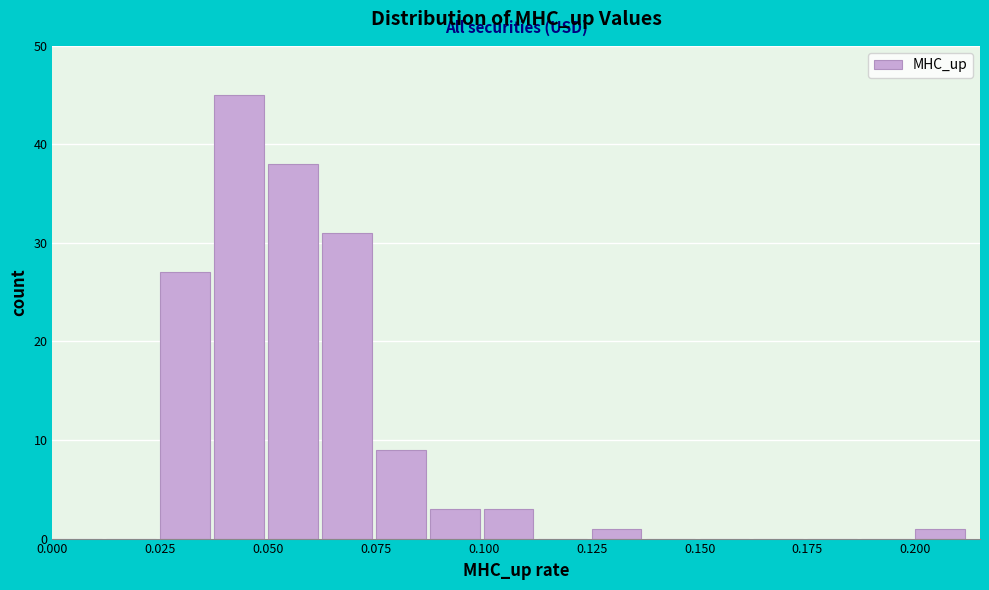

Read against the x-axis, roughly where is the centre of the tallest bar?

0.045